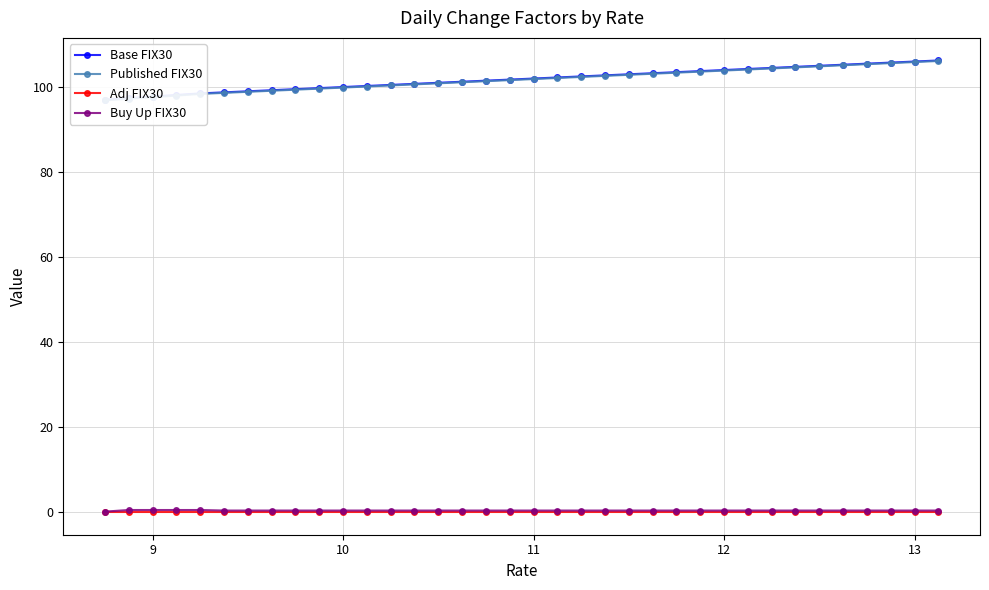

Which series has the widest spread of values?

Base FIX30